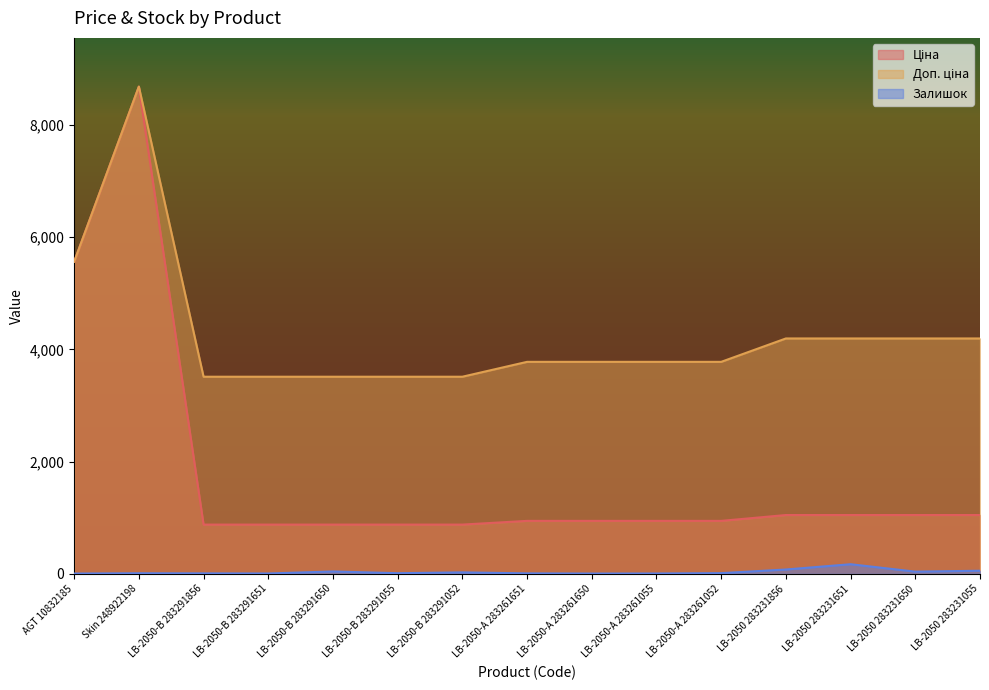

At which category does the chart reach its minimum across all series?

AGT 10832185